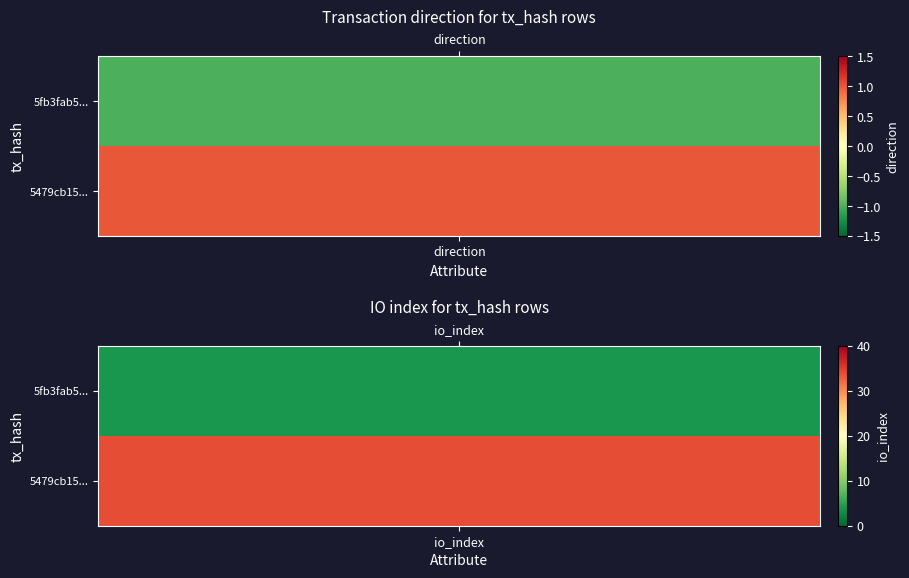

List the series in order of their overall mean, highest first.

5479cb15e33eb76edd3a14b6b702efdae2eecaa, 5fb3fab56140e6673c160ff9f01d4ee0deb3e89